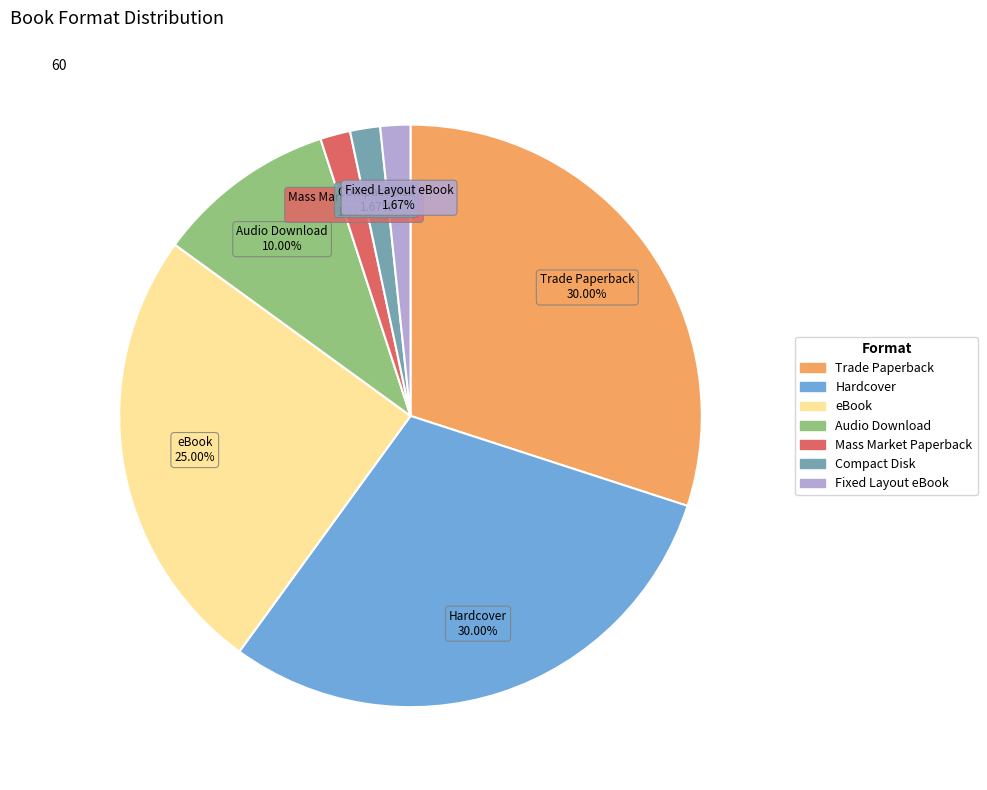

To the nearest percent, what portion does Fixed Layout eBook represent?

2%